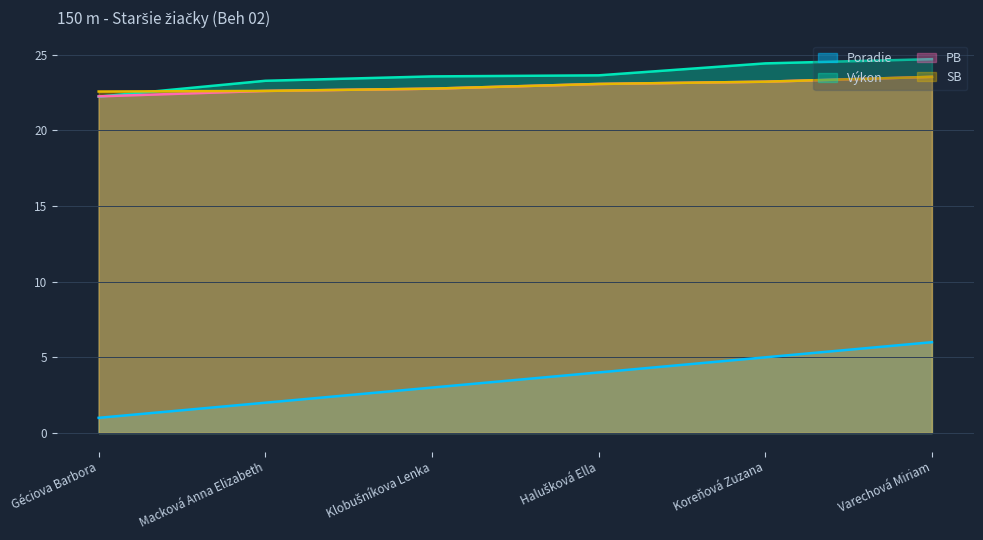

At which label is Poradie closest to 3?

Klobušníkova Lenka